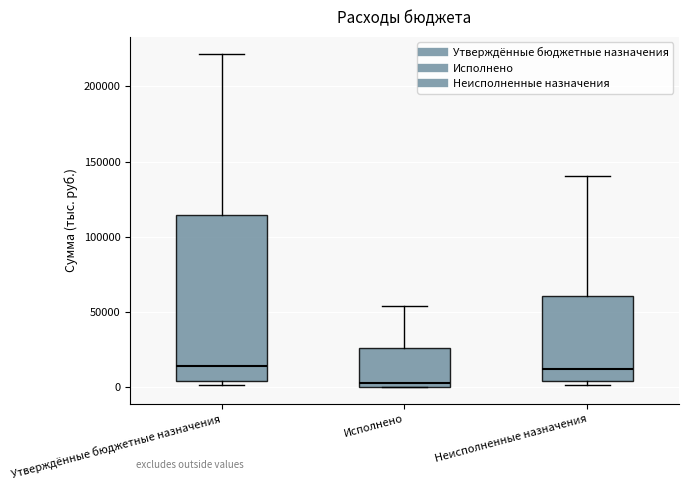

Which box has the lowest median line?

Исполнено